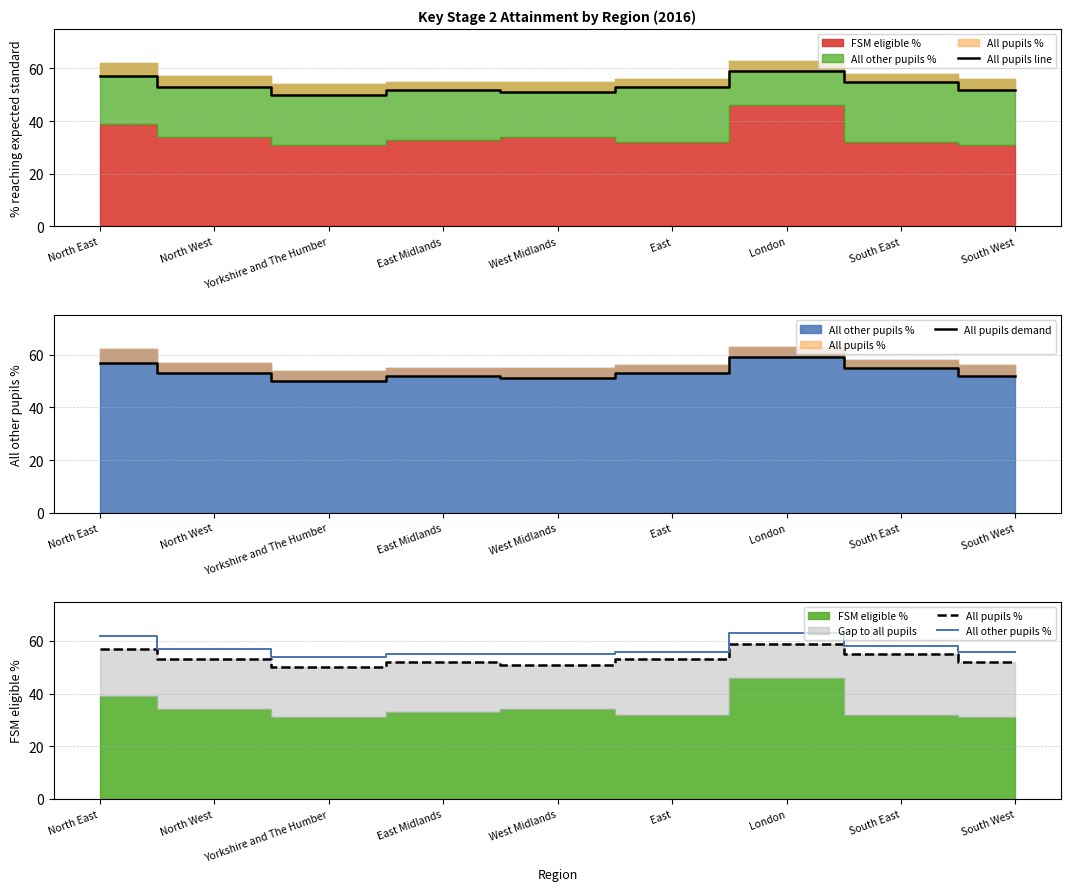

Which category has the lowest value in the All pupils line series?

Yorkshire and The Humber